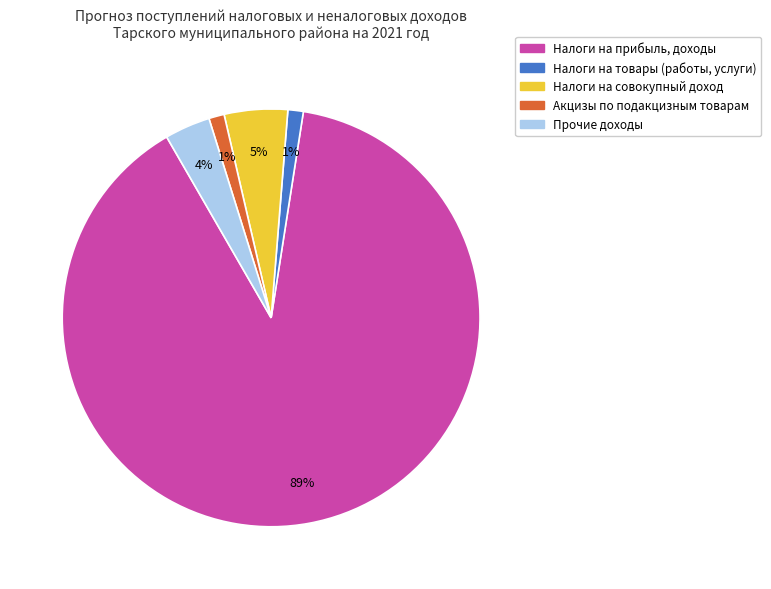

To the nearest percent, what is the difference between the Налоги на совокупный доход and Акцизы по подакцизным товарам slice percentages?

4%